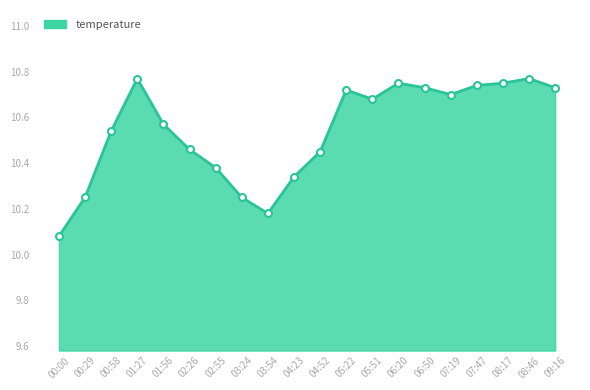

At which category does the chart reach its minimum across all series?

00:00